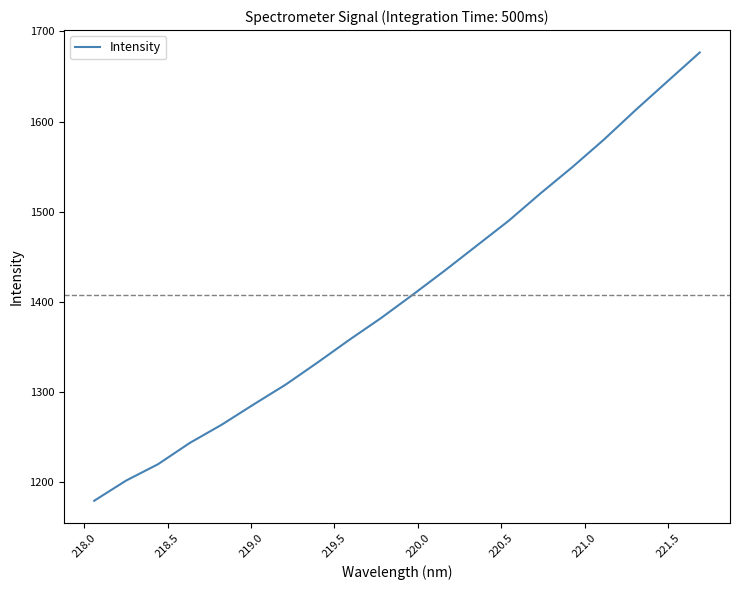

What is the greatest value displayed?

1676.6